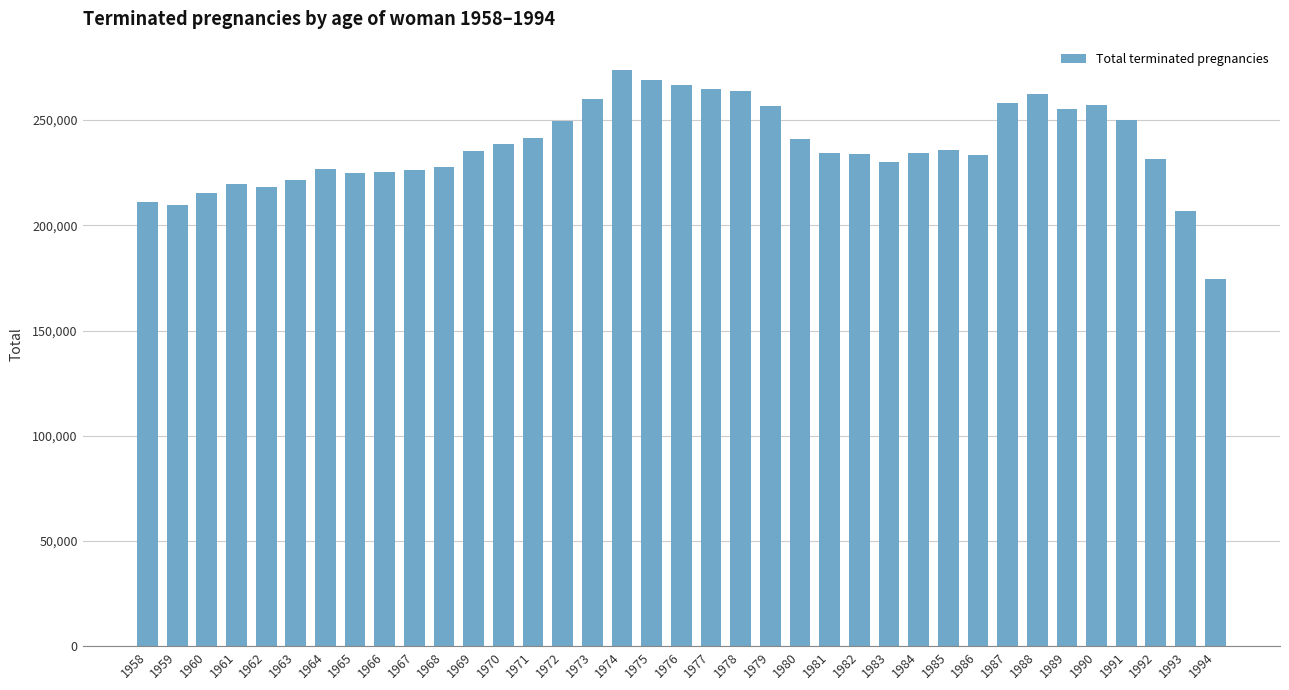

The value at 1990 is 101386. True or false?

False